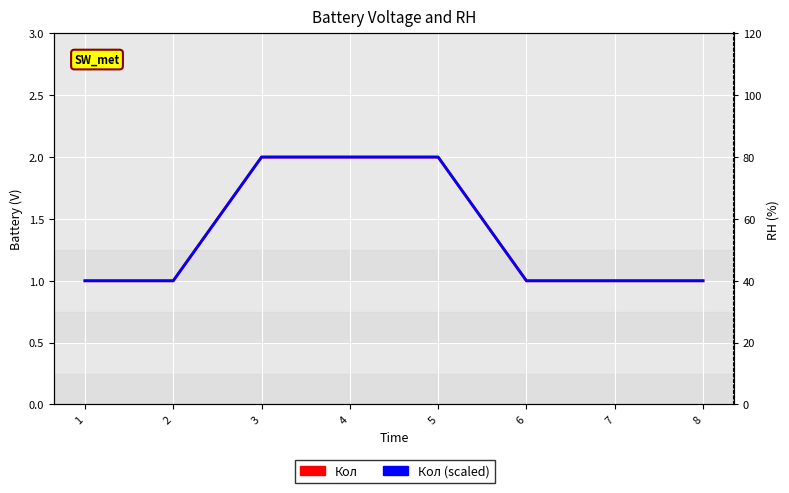

Is this an area chart (filled region under the line)?

No